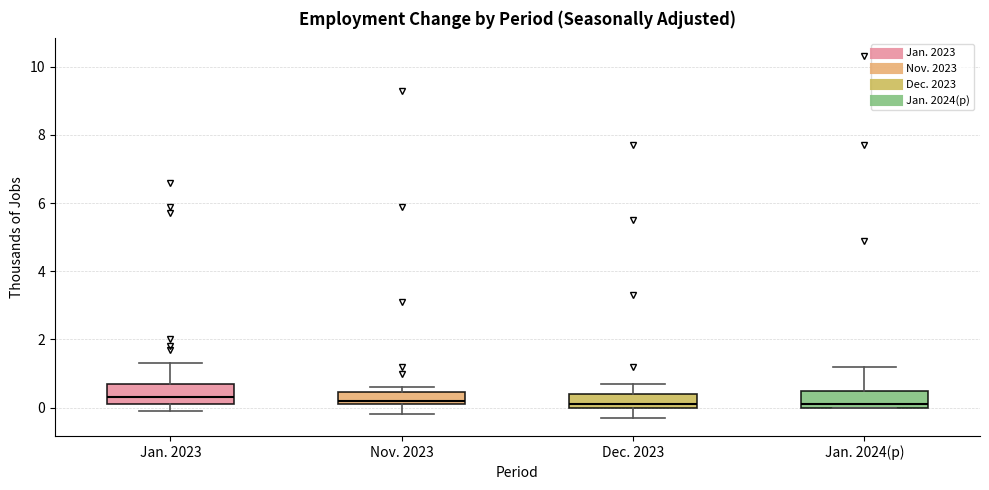

Reading left to right, read every box against the y-axis: the position of its median line, the range the box covers, and the ends of its whiskers. The values are not printed on the chart, so give them approximately, as read against the axis.

Jan. 2023: median 0.4, box 0.2 to 0.8, whiskers 0.0 to 1.4
Nov. 2023: median 0.2 (just above the box's lower edge), box 0.2 to 0.4, whiskers -0.2 to 0.6
Dec. 2023: median 0.2, box 0.0 to 0.4, whiskers -0.2 to 0.8
Jan. 2024(p): median 0.2, box 0.0 to 0.6, whiskers 0.0 to 1.2